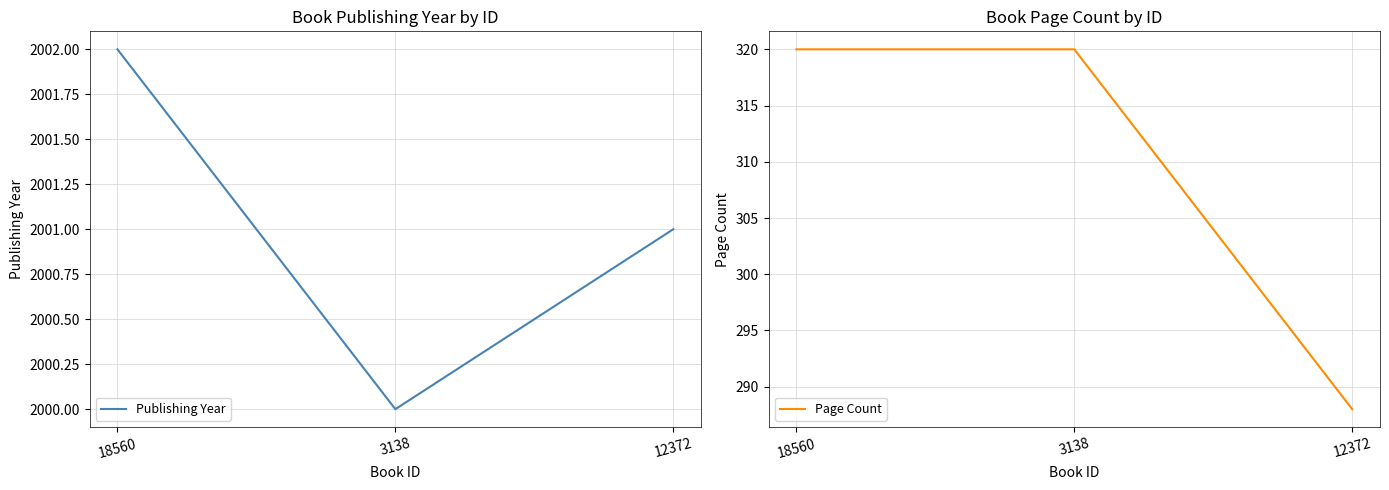

At which category is the sum across all series the highest?

18560